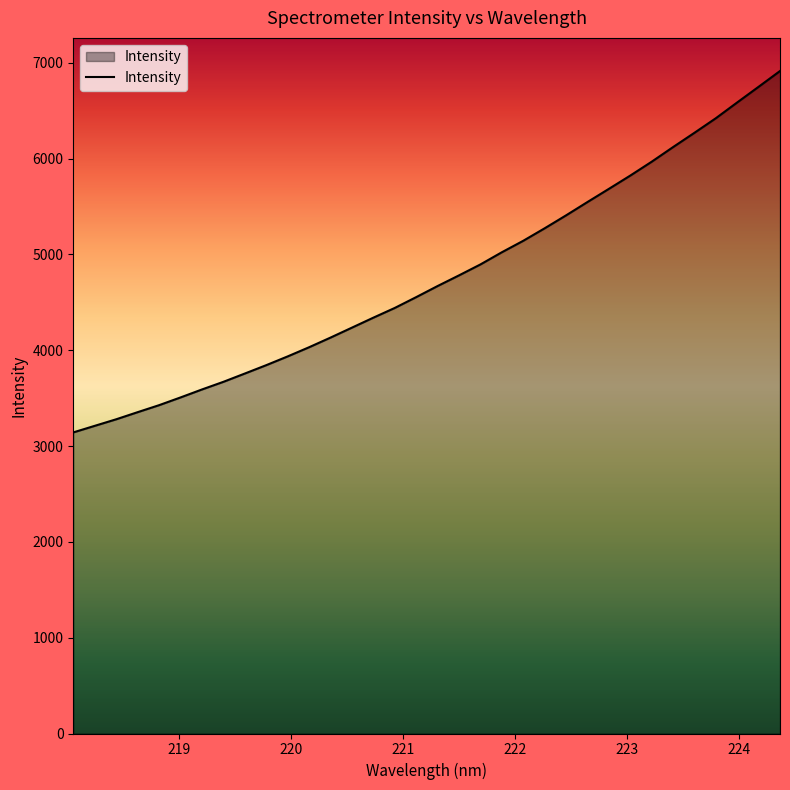

What is the greatest value displayed?

6913.1